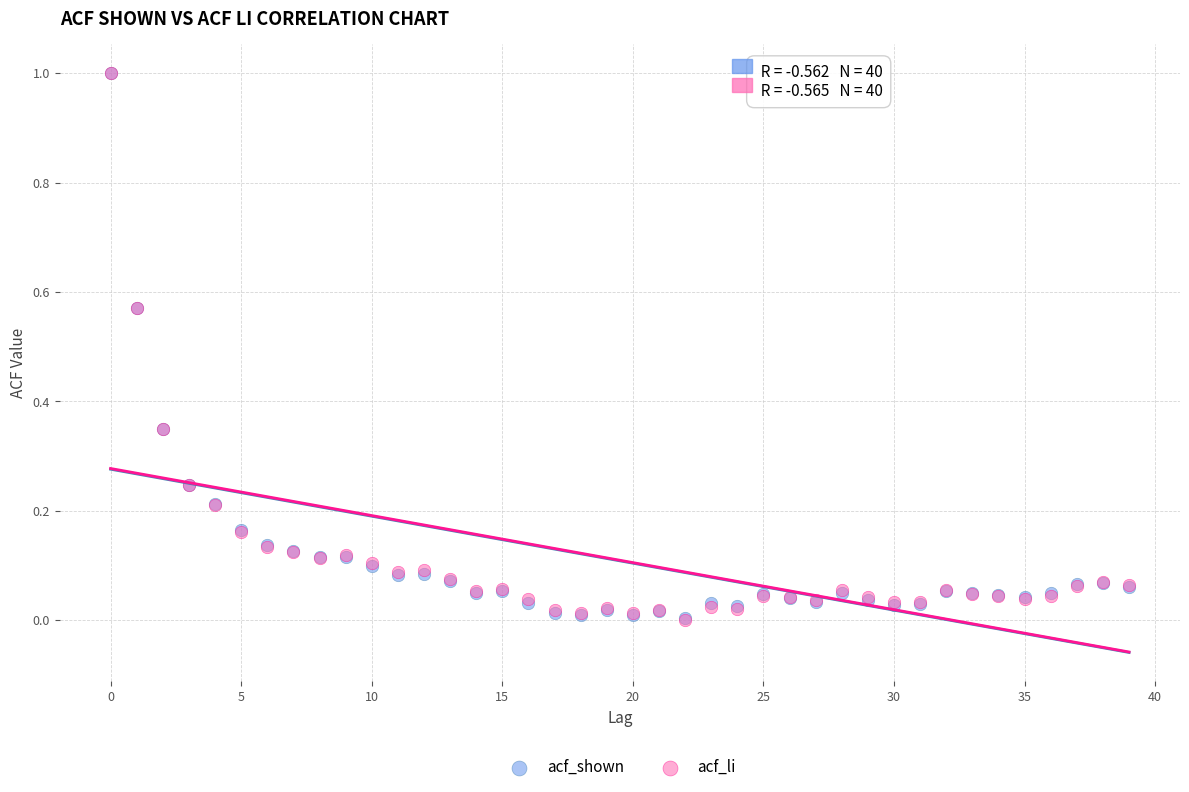

What are all the series names shown in the legend?

acf_shown, acf_li